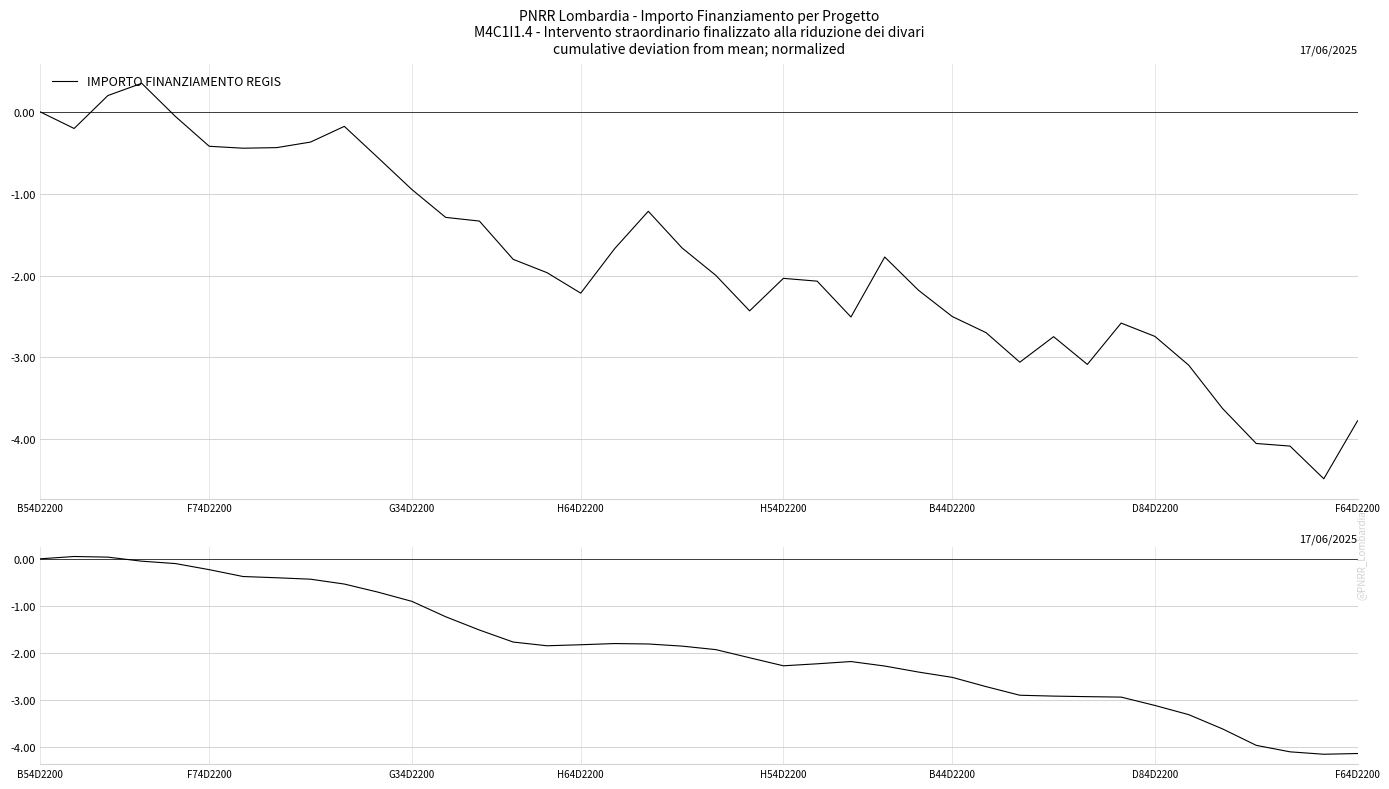

The value of IMPORTO FINANZIAMENTO REGIS at B54D2200 is 0.0. True or false?

True